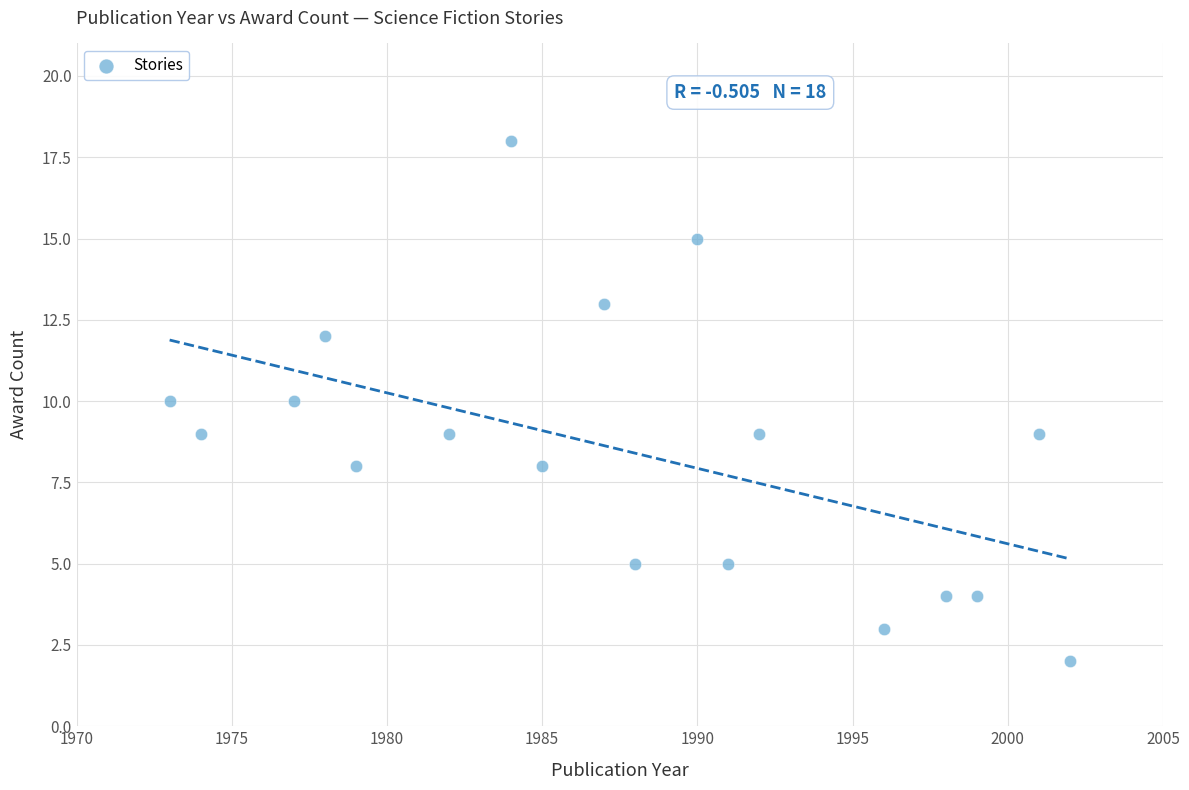

How many points are shown in the scatter plot?

18